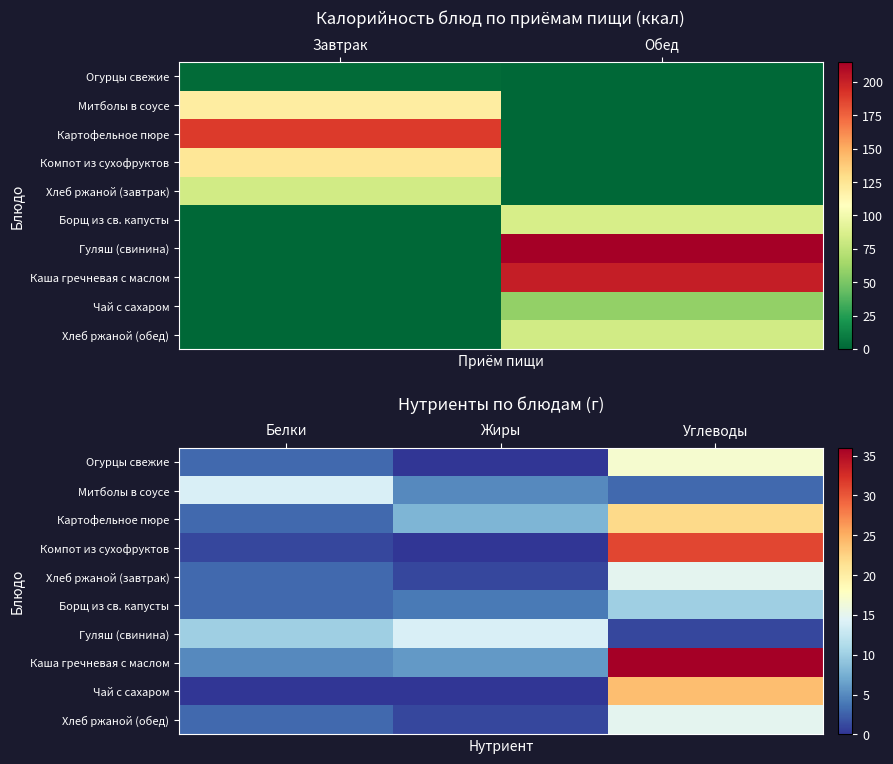

True or false: Чай с сахаром has a value of 37 at Углеводы.

False